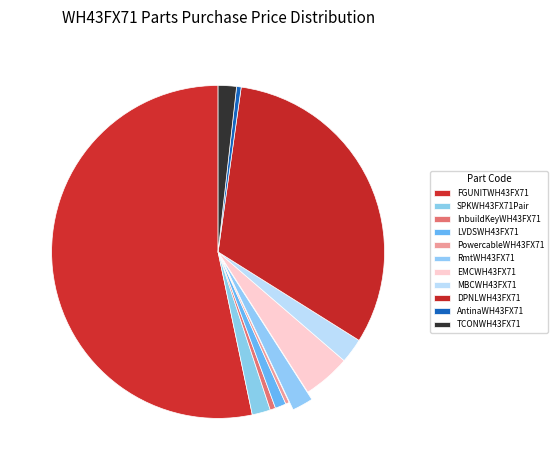

Approximately how many times larger is the value at LVDSWH43FX71 compared to MBCWH43FX71?

0.4